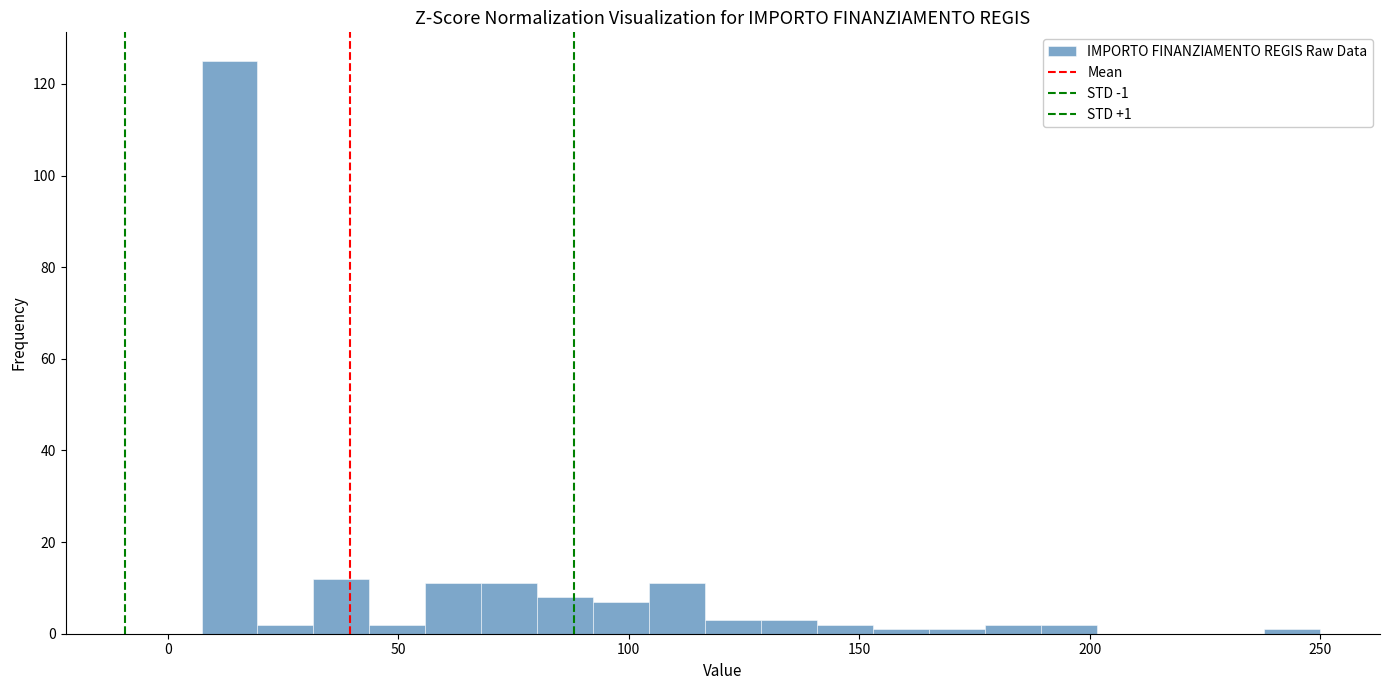

Read against the x-axis, roughly where is the centre of the tallest bar?

15